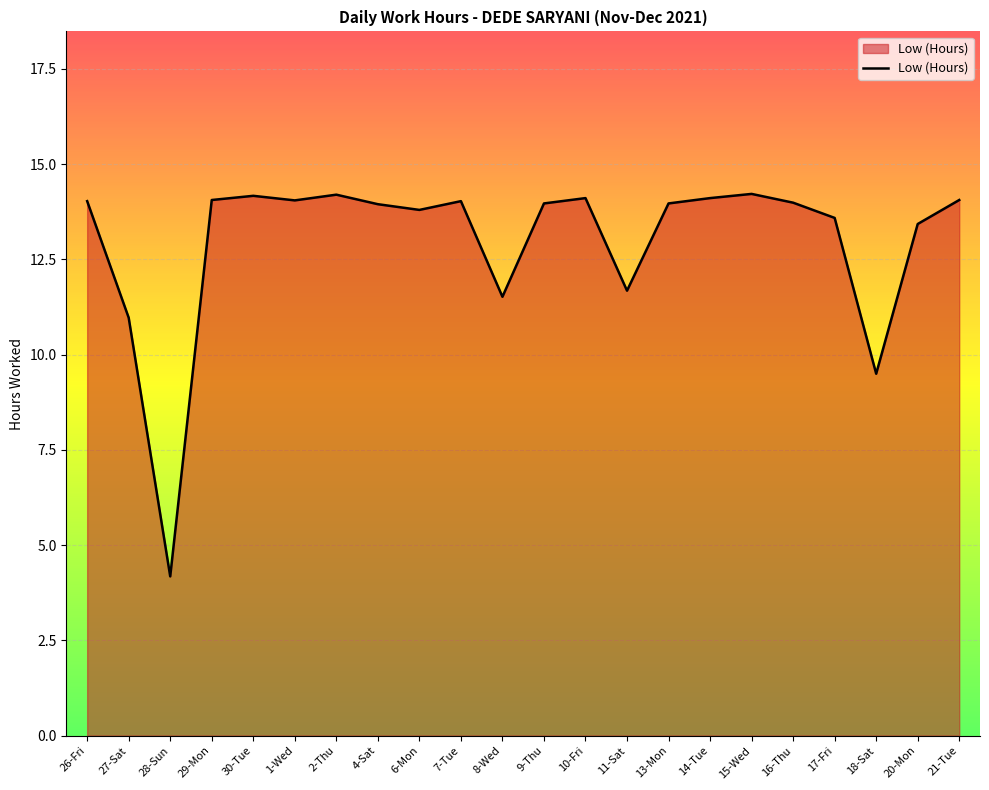

What is the change in value from 30-Tue to 9-Thu?

-0.2